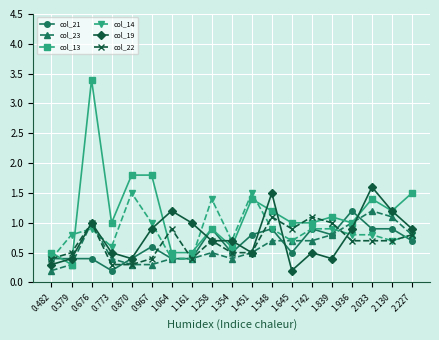

Reading left to right, transcribe all the data shown in this chart.

col_21: 0.482=0.4	0.579=0.4	0.676=0.4	0.773=0.2	0.870=0.4	0.967=0.6	1.064=0.4	1.161=0.4	1.258=0.9	1.354=0.5	1.451=0.8	1.548=0.9	1.645=0.5	1.742=0.9	1.839=0.8	1.936=1.2	2.033=0.9	2.130=0.9	2.227=0.7
col_23: 0.482=0.2	0.579=0.3	0.676=1.0	0.773=0.4	0.870=0.3	0.967=0.3	1.064=0.4	1.161=0.4	1.258=0.5	1.354=0.4	1.451=0.5	1.548=0.7	1.645=0.7	1.742=0.7	1.839=0.8	1.936=1.0	2.033=1.2	2.130=1.1	2.227=0.8
col_13: 0.482=0.5	0.579=0.3	0.676=3.4	0.773=1.0	0.870=1.8	0.967=1.8	1.064=0.5	1.161=0.5	1.258=0.9	1.354=0.6	1.451=1.4	1.548=1.2	1.645=1.0	1.742=1.0	1.839=1.1	1.936=1.0	2.033=1.4	2.130=1.2	2.227=1.5
col_14: 0.482=0.4	0.579=0.8	0.676=0.9	0.773=0.6	0.870=1.5	0.967=1.0	1.064=0.4	1.161=0.4	1.258=1.4	1.354=0.7	1.451=1.5	1.548=0.9	1.645=0.7	1.742=0.9	1.839=0.9	1.936=0.8	2.033=0.8	2.130=0.7	2.227=0.8
col_19: 0.482=0.3	0.579=0.4	0.676=1.0	0.773=0.5	0.870=0.4	0.967=0.9	1.064=1.2	1.161=1.0	1.258=0.7	1.354=0.7	1.451=0.5	1.548=1.5	1.645=0.2	1.742=0.5	1.839=0.4	1.936=0.9	2.033=1.6	2.130=1.2	2.227=0.9
col_22: 0.482=0.4	0.579=0.5	0.676=1.0	0.773=0.3	0.870=0.3	0.967=0.4	1.064=0.9	1.161=0.4	1.258=0.7	1.354=0.5	1.451=0.5	1.548=1.1	1.645=0.9	1.742=1.1	1.839=1.0	1.936=0.7	2.033=0.7	2.130=0.7	2.227=0.8